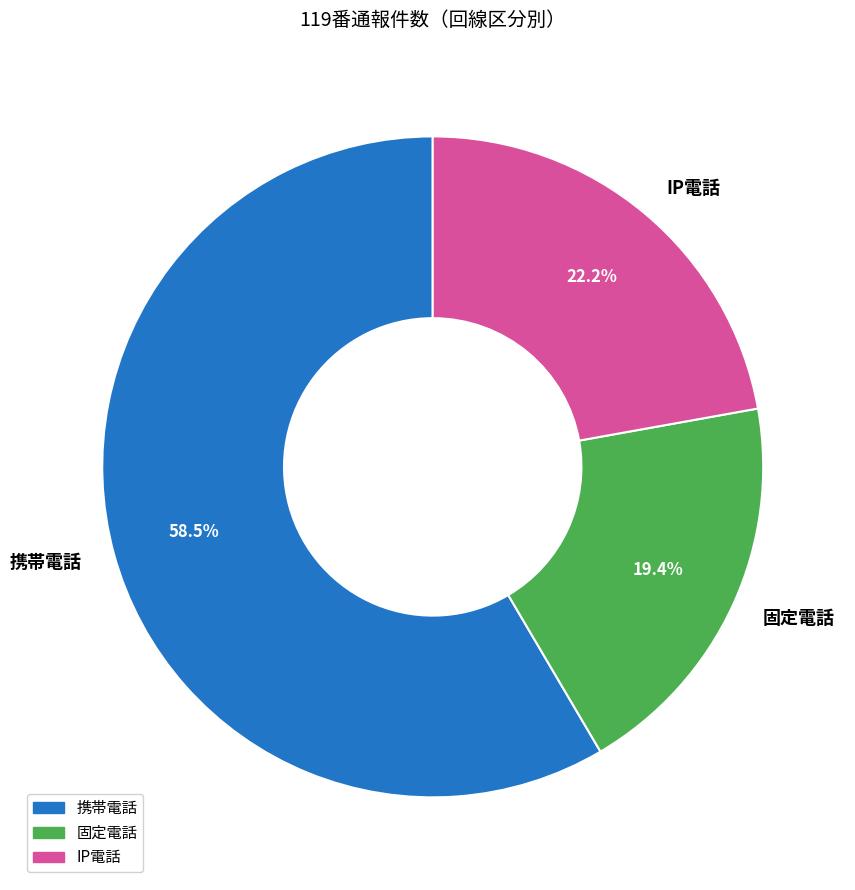

To the nearest percent, what portion does 固定電話 represent?

19%